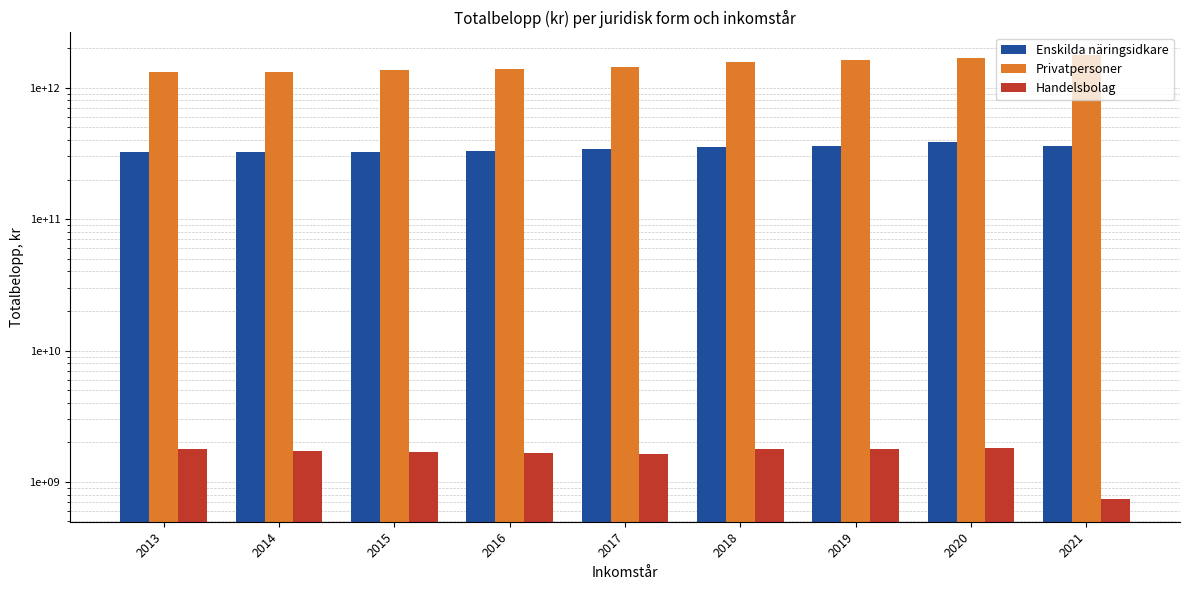

Between 2020 and 2013, which is larger?

2020